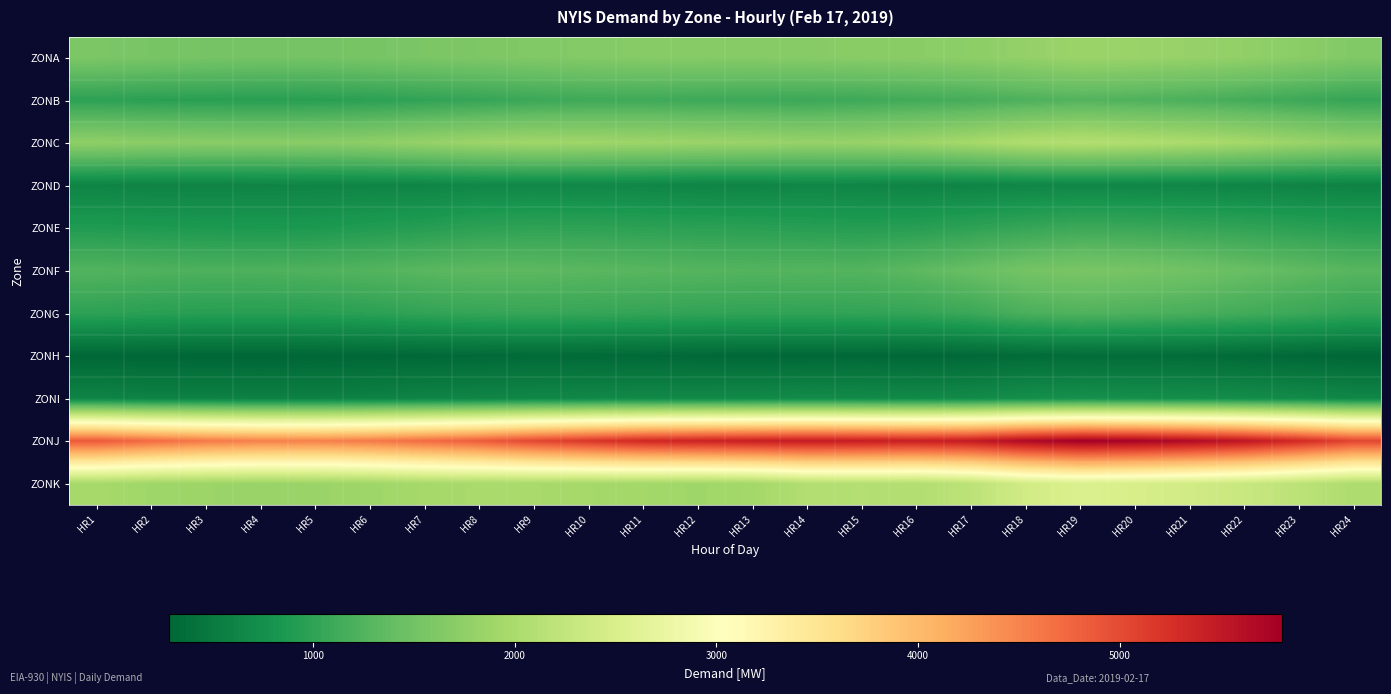

Reading right to left, list all the values displayed in this chart.

ZONA: HR24=1634	HR23=1709	HR22=1771	HR21=1813	HR20=1839	HR19=1853	HR18=1793	HR17=1732	HR16=1703	HR15=1695	HR14=1681	HR13=1671	HR12=1672	HR11=1672	HR10=1652	HR9=1629	HR8=1600	HR7=1580	HR6=1546	HR5=1521	HR4=1518	HR3=1533	HR2=1555	HR1=1584
ZONB: HR24=1037	HR23=1091	HR22=1148	HR21=1199	HR20=1232	HR19=1258	HR18=1217	HR17=1163	HR16=1135	HR15=1102	HR14=1084	HR13=1090	HR12=1098	HR11=1110	HR10=1107	HR9=1082	HR8=1041	HR7=1009	HR6=972	HR5=952	HR4=947	HR3=955	HR2=964	HR1=985
ZONC: HR24=1770	HR23=1854	HR22=1944	HR21=2008	HR20=2047	HR19=2095	HR18=2050	HR17=1951	HR16=1872	HR15=1826	HR14=1814	HR13=1841	HR12=1854	HR11=1872	HR10=1889	HR9=1901	HR8=1863	HR7=1811	HR6=1736	HR5=1705	HR4=1696	HR3=1703	HR2=1716	HR1=1749
ZOND: HR24=601	HR23=606	HR22=621	HR21=640	HR20=642	HR19=642	HR18=639	HR17=618	HR16=610	HR15=630	HR14=638	HR13=619	HR12=621	HR11=646	HR10=655	HR9=656	HR8=654	HR7=624	HR6=623	HR5=621	HR4=615	HR3=609	HR2=606	HR1=618
ZONE: HR24=924	HR23=970	HR22=1012	HR21=1041	HR20=1073	HR19=1093	HR18=1045	HR17=991	HR16=942	HR15=927	HR14=940	HR13=960	HR12=968	HR11=979	HR10=993	HR9=998	HR8=980	HR7=932	HR6=898	HR5=857	HR4=855	HR3=863	HR2=877	HR1=891
ZONF: HR24=1292	HR23=1355	HR22=1417	HR21=1492	HR20=1539	HR19=1566	HR18=1518	HR17=1417	HR16=1332	HR15=1262	HR14=1272	HR13=1258	HR12=1274	HR11=1296	HR10=1313	HR9=1330	HR8=1333	HR7=1305	HR6=1258	HR5=1230	HR4=1216	HR3=1214	HR2=1230	HR1=1256
ZONG: HR24=1016	HR23=1084	HR22=1137	HR21=1181	HR20=1215	HR19=1240	HR18=1194	HR17=1086	HR16=1031	HR15=1018	HR14=1009	HR13=1011	HR12=1020	HR11=1031	HR10=1047	HR9=1053	HR8=1043	HR7=1016	HR6=973	HR5=952	HR4=944	HR3=947	HR2=960	HR1=986
ZONH: HR24=290	HR23=307	HR22=330	HR21=347	HR20=349	HR19=350	HR18=339	HR17=311	HR16=299	HR15=308	HR14=306	HR13=305	HR12=310	HR11=321	HR10=327	HR9=330	HR8=320	HR7=305	HR6=298	HR5=290	HR4=286	HR3=285	HR2=291	HR1=296
ZONI: HR24=645	HR23=689	HR22=711	HR21=733	HR20=745	HR19=756	HR18=738	HR17=688	HR16=674	HR15=685	HR14=691	HR13=672	HR12=667	HR11=666	HR10=658	HR9=646	HR8=629	HR7=614	HR6=590	HR5=577	HR4=576	HR3=585	HR2=597	HR1=617
ZONJ: HR24=5052	HR23=5316	HR22=5537	HR21=5671	HR20=5763	HR19=5803	HR18=5684	HR17=5484	HR16=5431	HR15=5454	HR14=5478	HR13=5438	HR12=5394	HR11=5331	HR10=5190	HR9=5033	HR8=4841	HR7=4709	HR6=4589	HR5=4527	HR4=4534	HR3=4594	HR2=4714	HR1=4877
ZONK: HR24=2033	HR23=2179	HR22=2312	HR21=2408	HR20=2477	HR19=2522	HR18=2412	HR17=2185	HR16=2075	HR15=2098	HR14=2082	HR13=1931	HR12=1895	HR11=1927	HR10=1947	HR9=1970	HR8=1972	HR7=1950	HR6=1886	HR5=1849	HR4=1840	HR3=1862	HR2=1897	HR1=1960